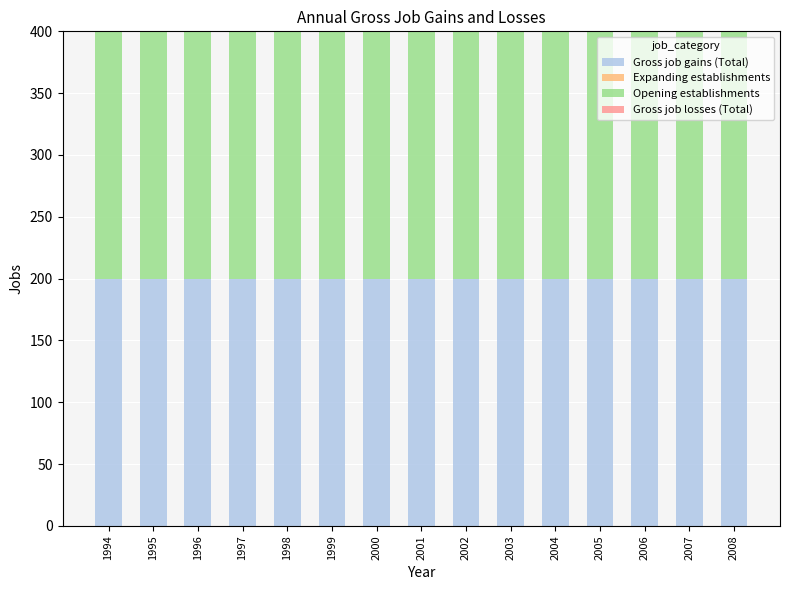

Which series changed the most between 1996 and 2005?

Gross job gains (Total)